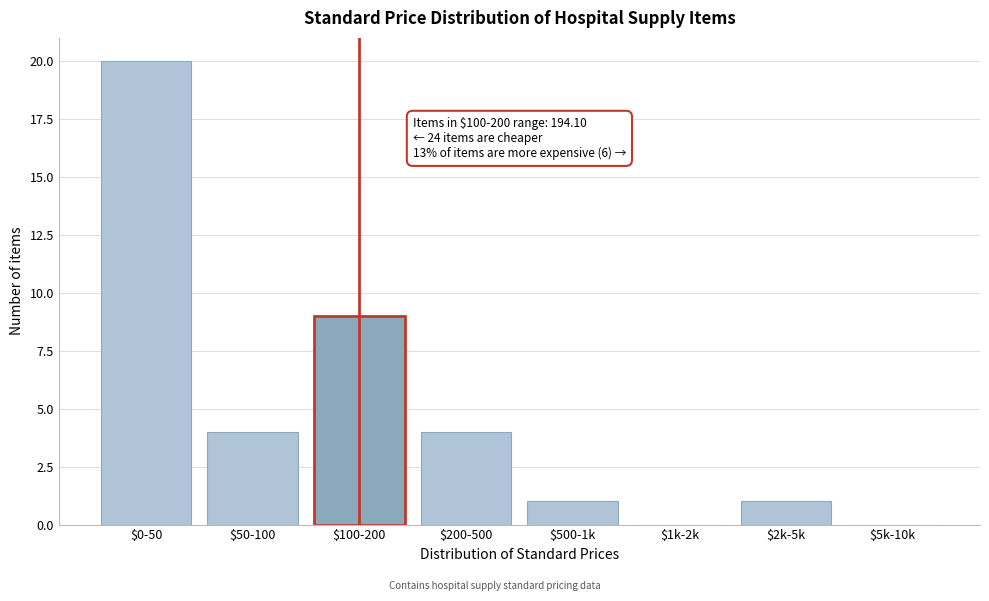

True or false: the data shows 2 at $500-1k.

False